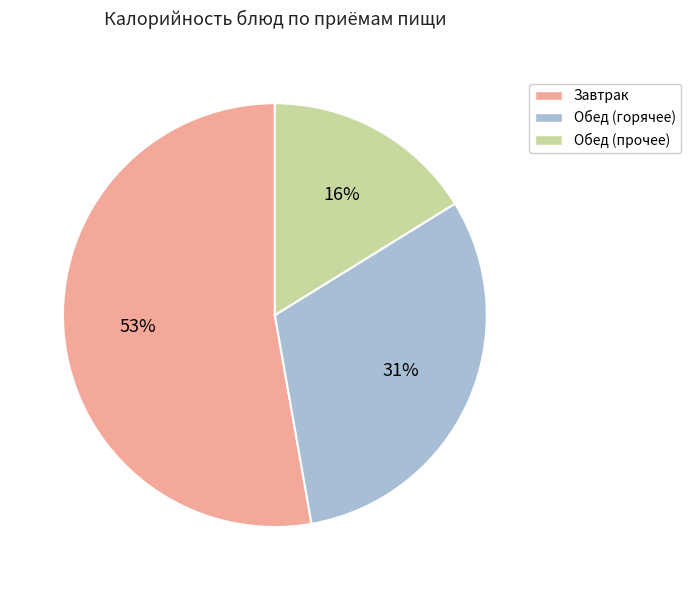

Combined, do Обед (прочее) and Обед (горячее) account for over 50%?

No